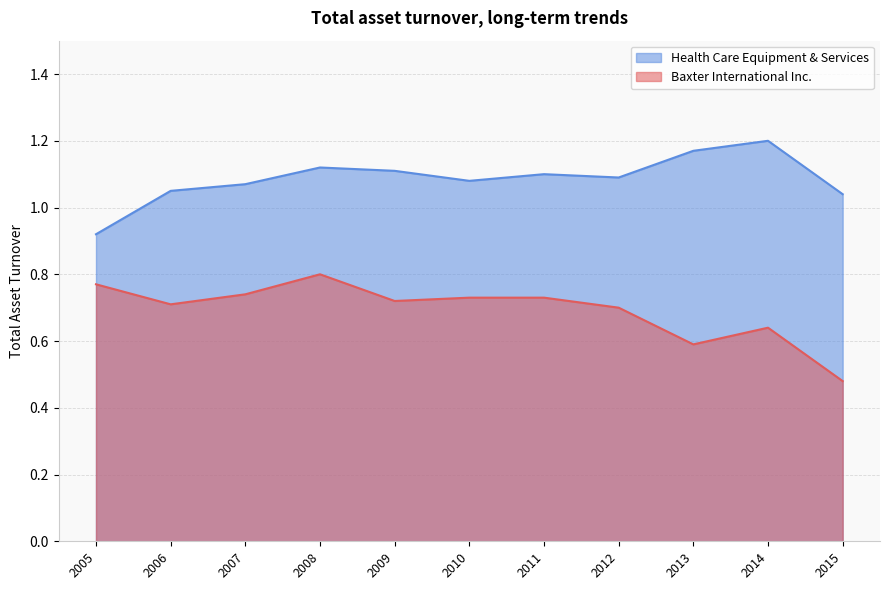

Where is the first local maximum for Baxter International Inc.?

2008